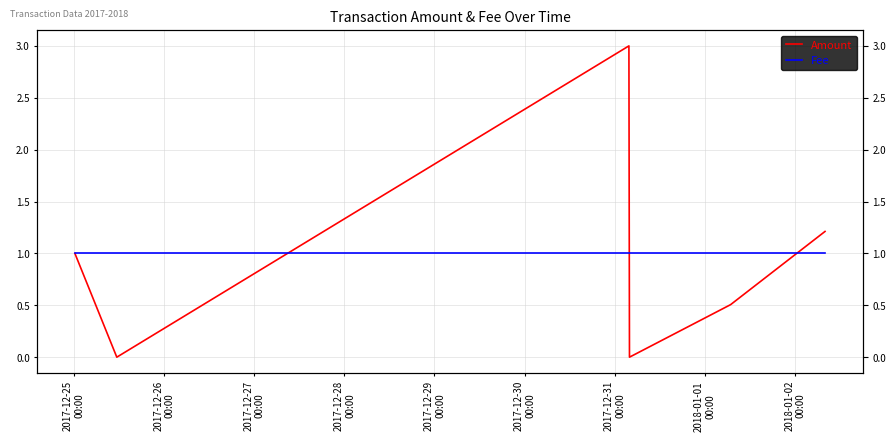

How many times do Fee and Amount cross each other?

3